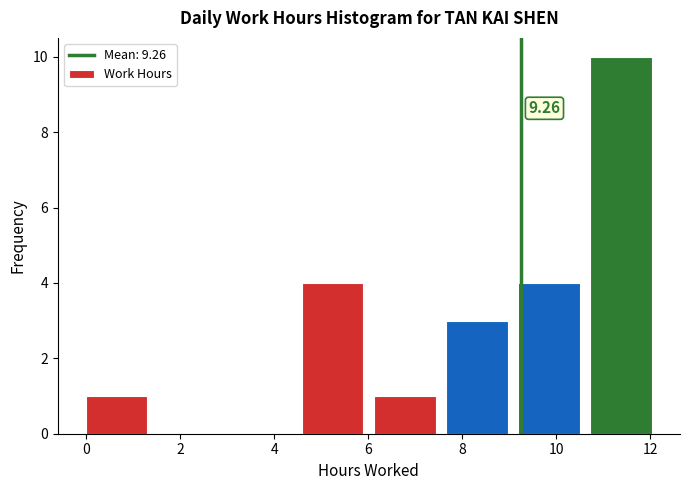

Over which range of the x-axis is the bar tallest?

10.8 to 12.2